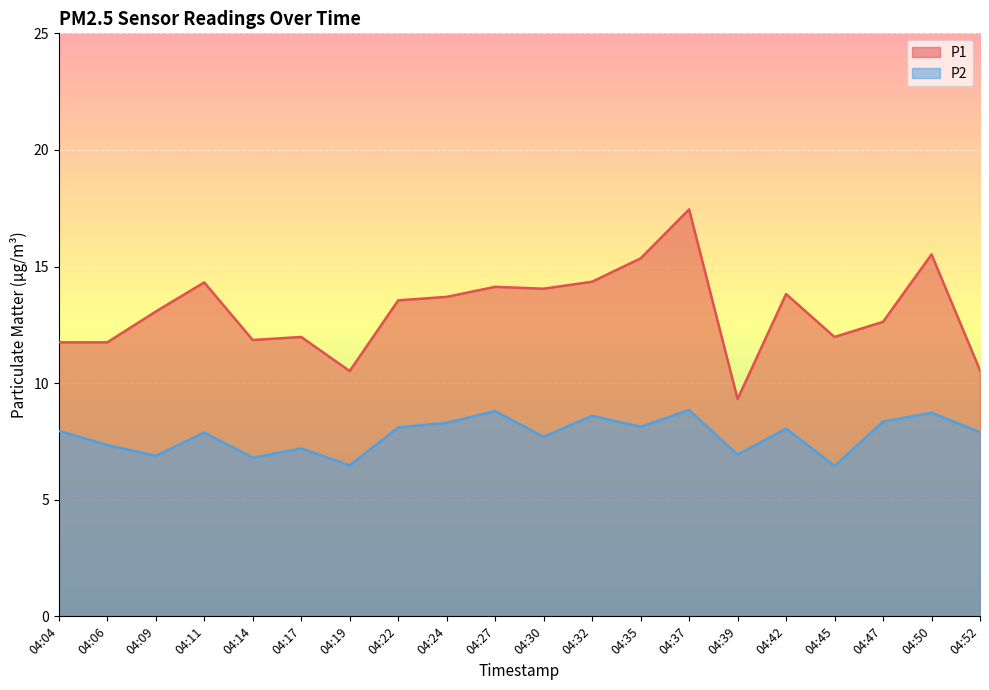

What is the difference between the P2 values at 04:24 and 04:35?

0.2